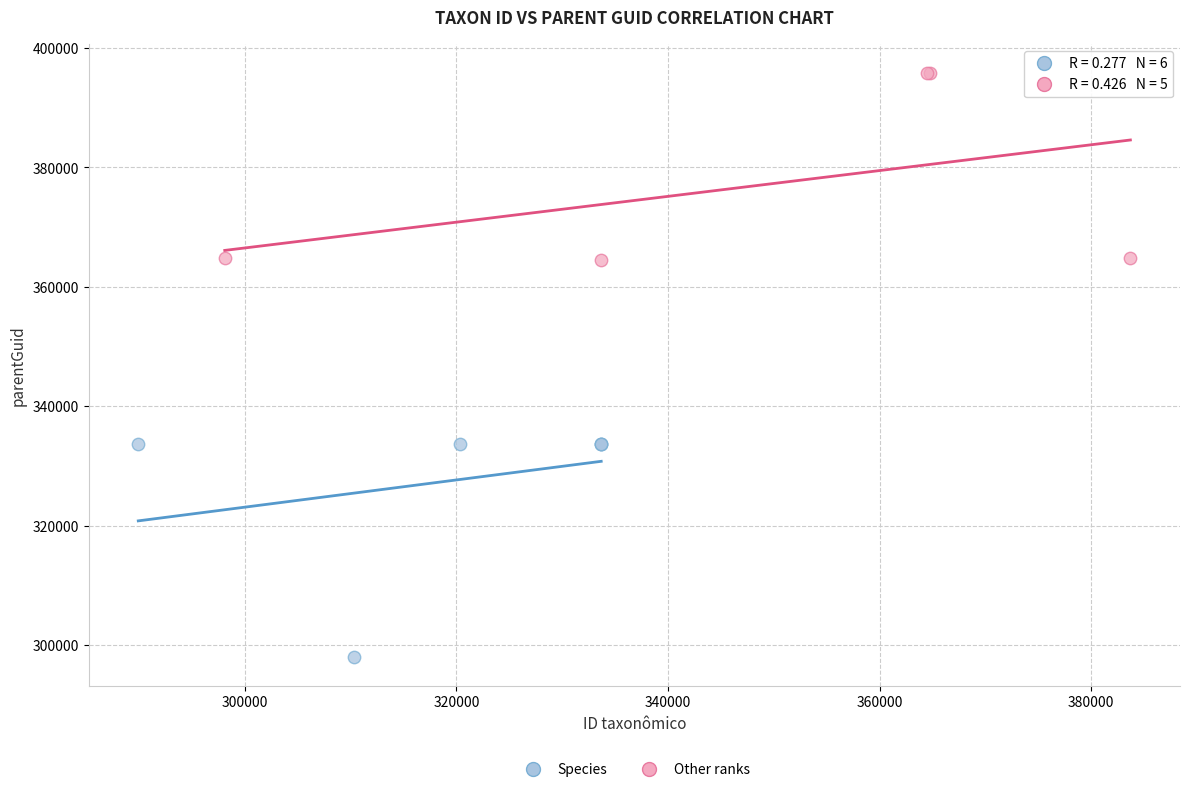

Which series reaches the maximum Y coordinate?

Other ranks